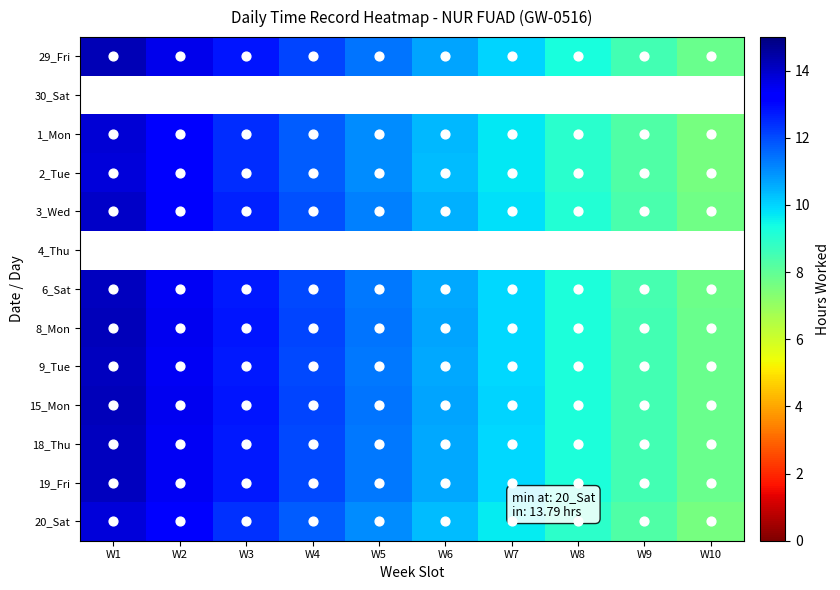

What is the greatest value displayed?

14.2